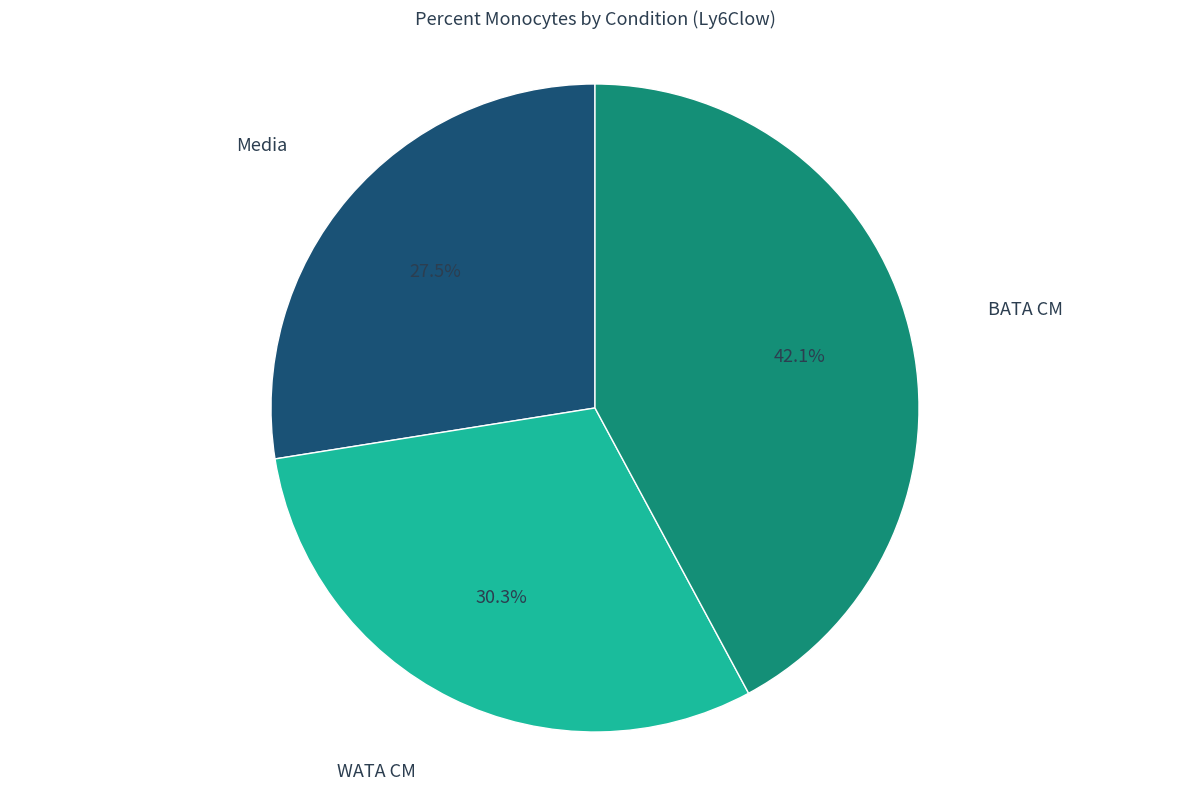

Does any single category account for the majority?

No